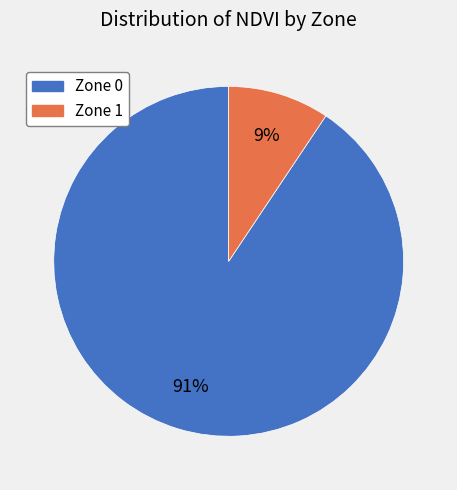

What is the largest slice in the pie chart?

Zone 0